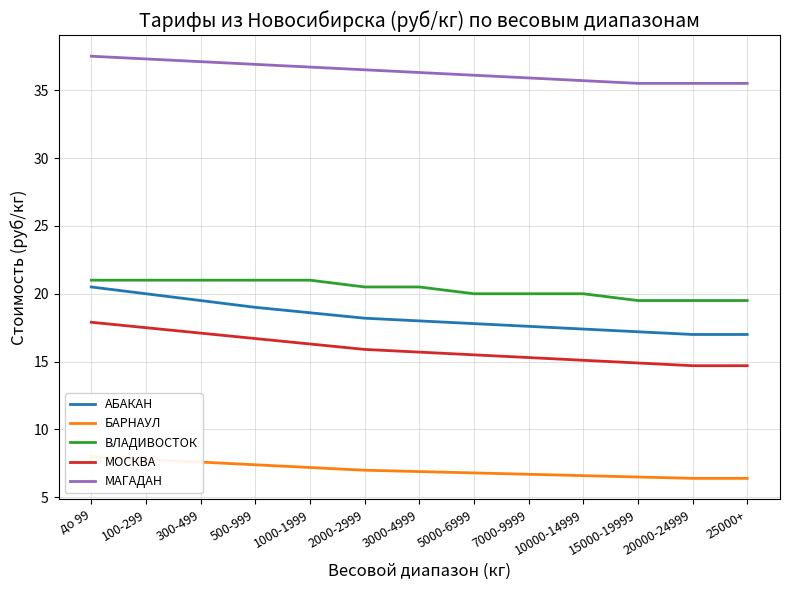

What is the difference between the highest and lowest values at 3000-4999?

29.4